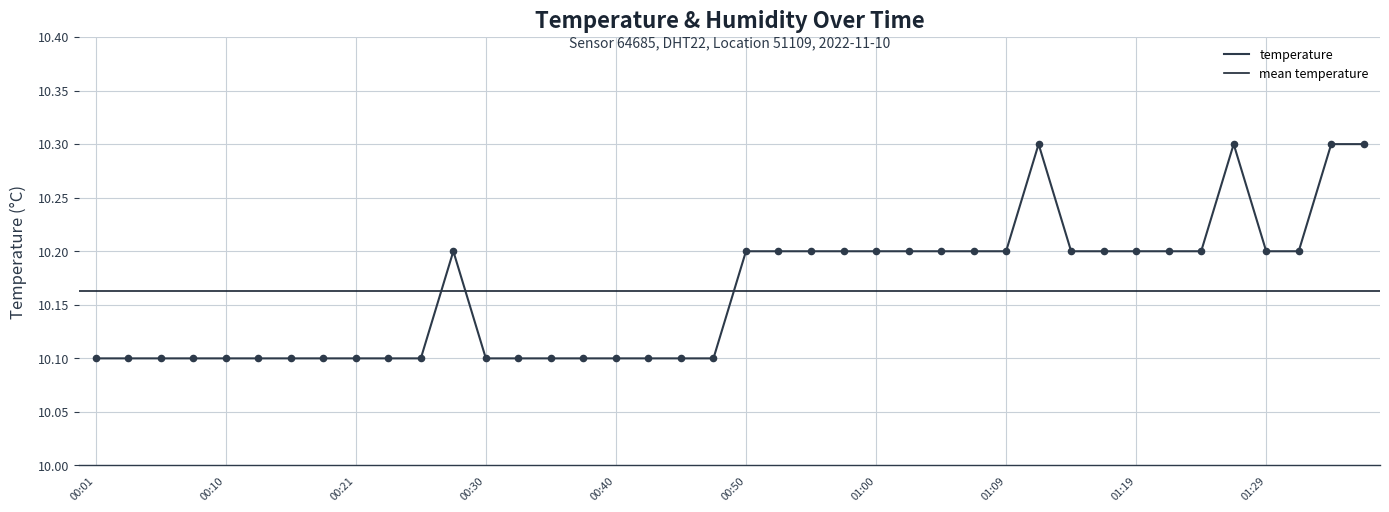

Approximately how many times larger is the value at 00:52 compared to 01:00?

1.0